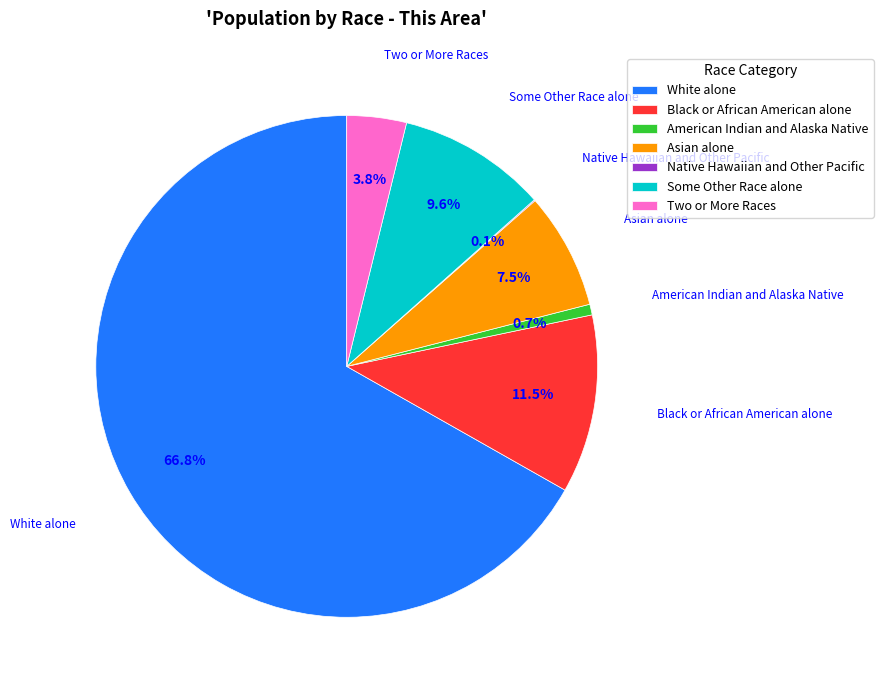

To the nearest percent, what is the average slice percentage?

14%